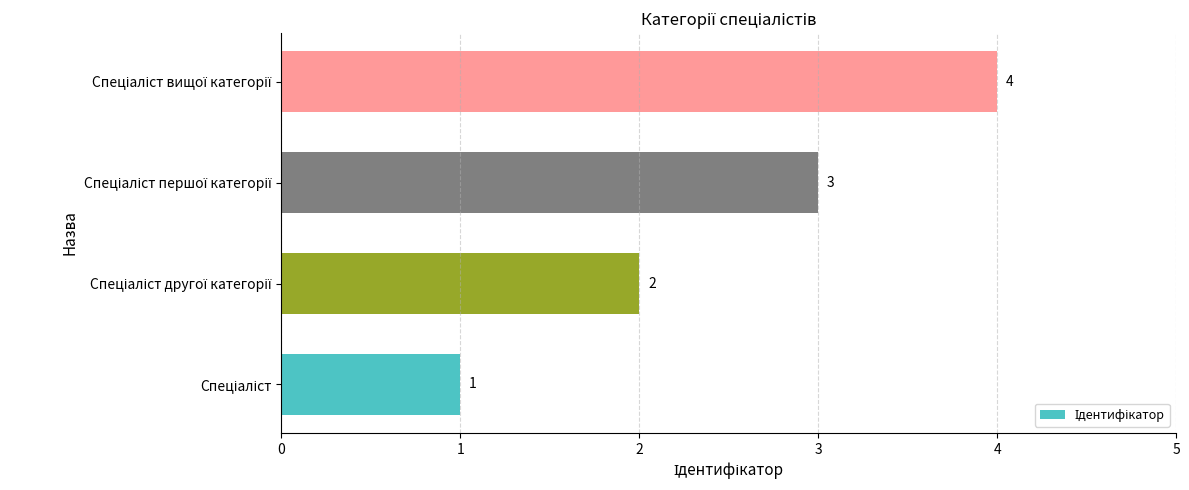

What is the difference between the maximum and minimum values?

3